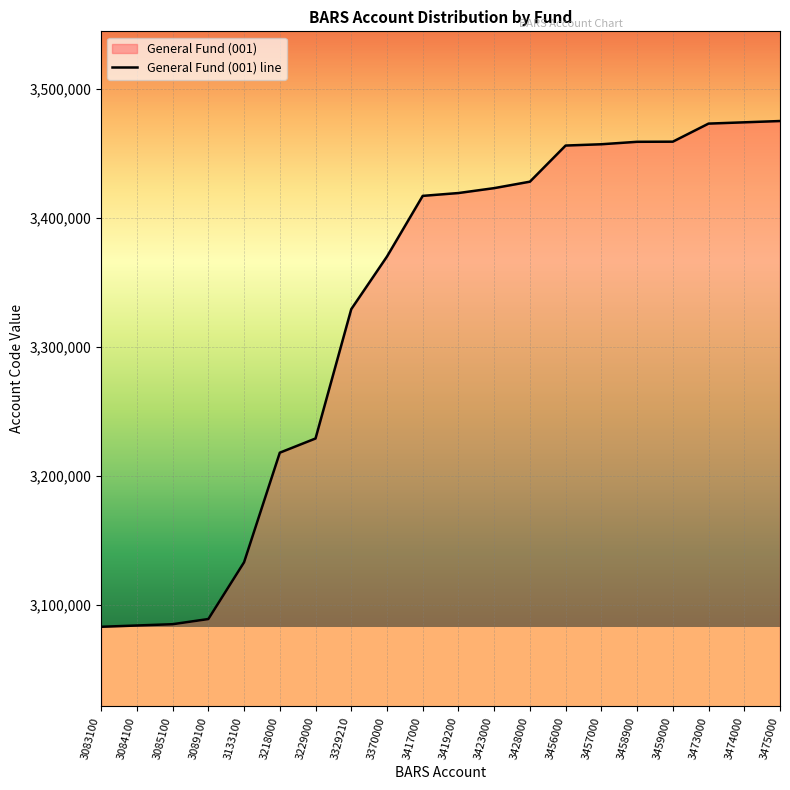

At which label does the data first exceed 3419200?

3423000